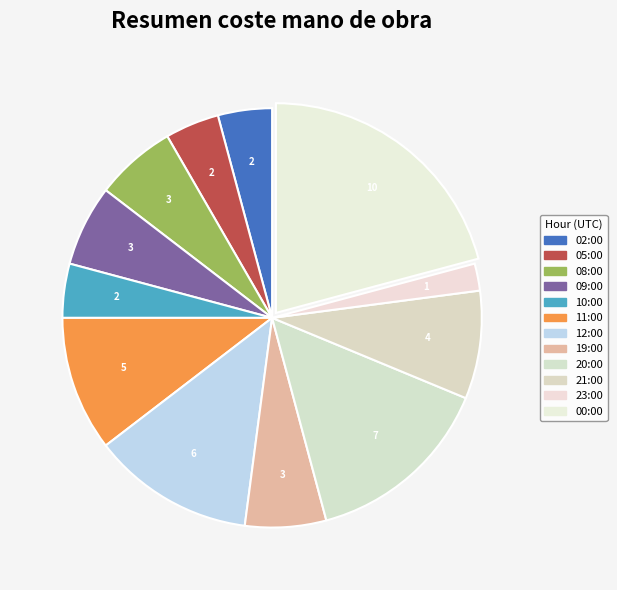

Rank the categories by value from highest to lowest.

00:00, 20:00, 12:00, 11:00, 21:00, 08:00, 09:00, 19:00, 02:00, 05:00, 10:00, 23:00